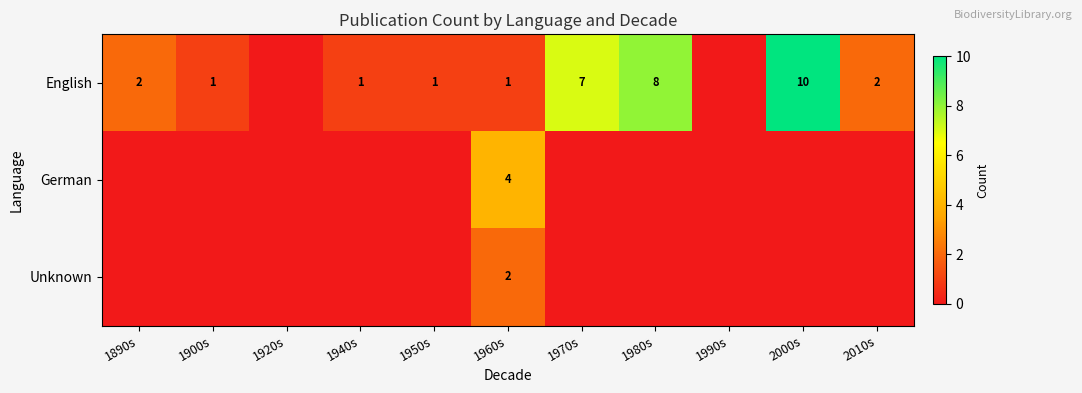

The value of English at 1980s is 8. True or false?

True